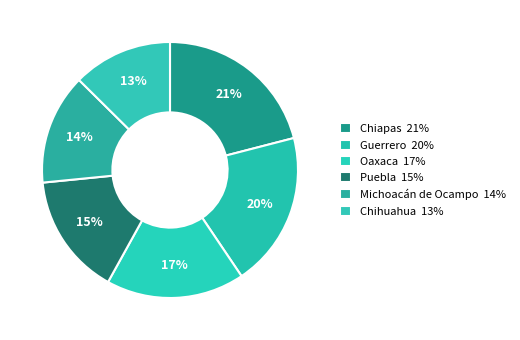

How many slices are in this pie chart?

6